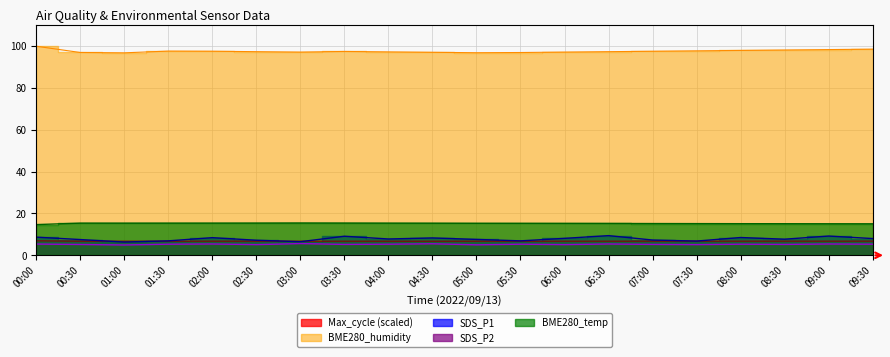

Reading right to left, transcribe all the data shown in this chart.

SDS_P1: 8.0	9.2	7.7	8.5	6.8	7.3	9.4	8.1	6.9	7.6	8.3	7.8	9.1	6.5	7.2	8.4	6.9	6.3	7.5	8.7
SDS_P2: 5.3	5.4	5.2	5.3	5.1	5.2	5.4	5.1	5.3	5.0	5.5	5.3	5.2	5.6	5.1	5.4	5.3	4.9	5.2	5.4
BME280_temp: 15.1	15.1	15.1	15.1	15.2	15.2	15.2	15.2	15.3	15.3	15.3	15.4	15.4	15.4	15.4	15.4	15.4	15.4	15.4	14.7
BME280_hum: 98.6	98.4	98.2	98.0	97.8	97.6	97.4	97.2	97.0	96.9	97.1	97.3	97.5	97.2	97.4	97.6	97.7	96.8	97.0	100.0
Max_cycle: 6.8	6.8	6.8	6.8	6.8	6.8	6.7	6.7	6.7	6.7	6.7	6.7	6.7	6.7	6.7	6.8	6.7	6.7	6.7	6.9